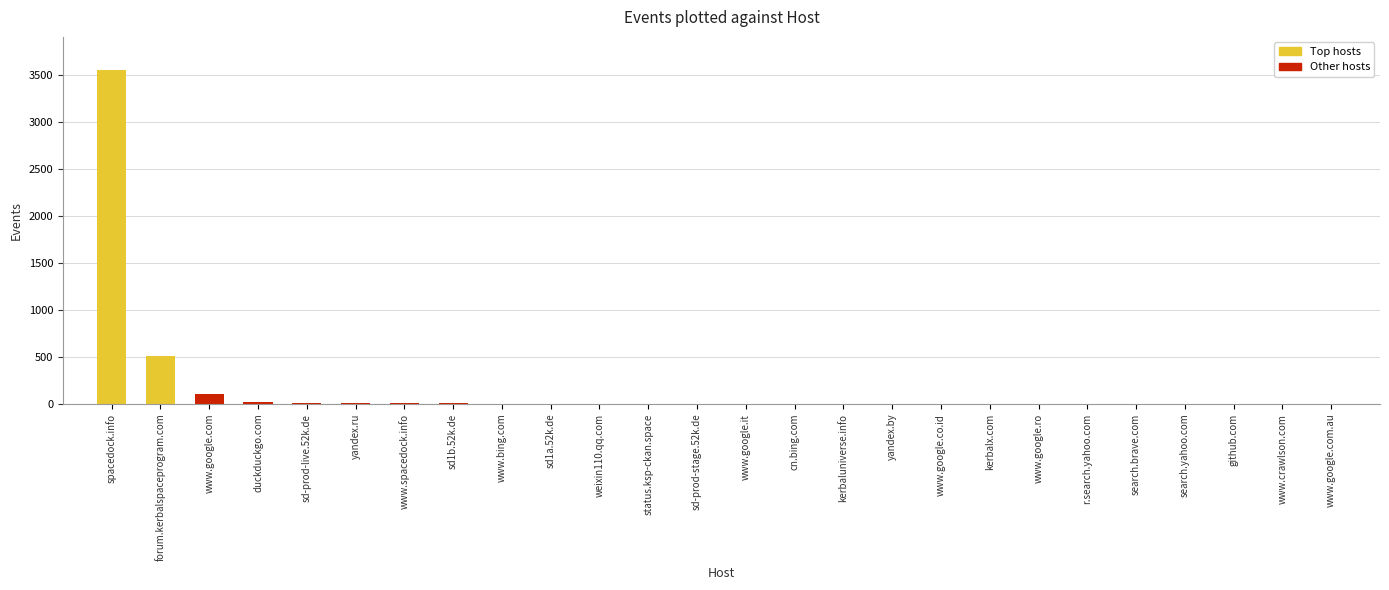

What is the sum of all values?

4273